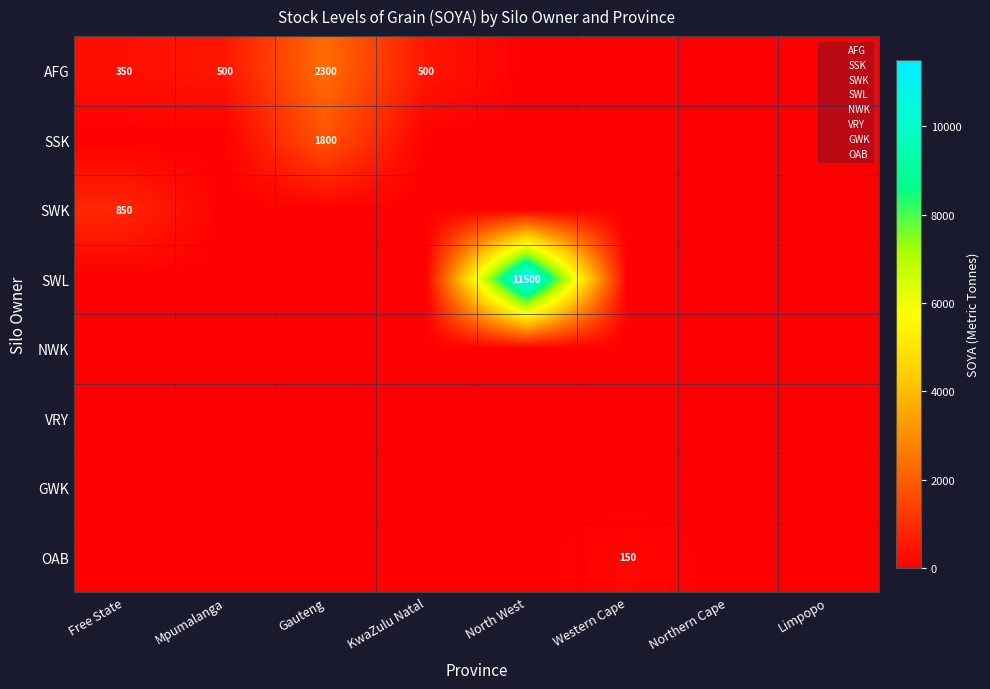

At which category is the sum across all series the highest?

North West